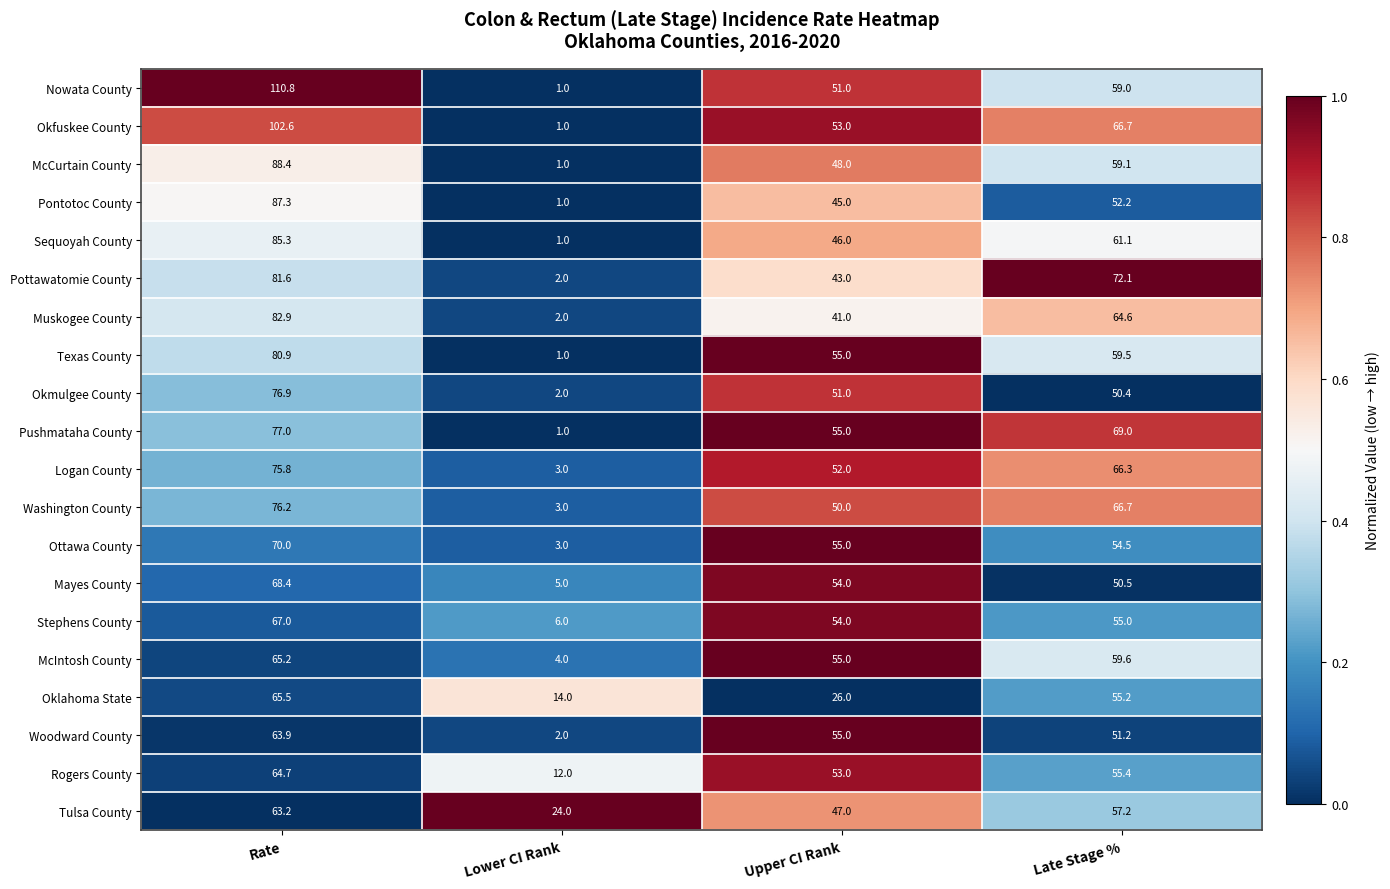

True or false: Rogers County has a value of 64.7 at Rate.

True